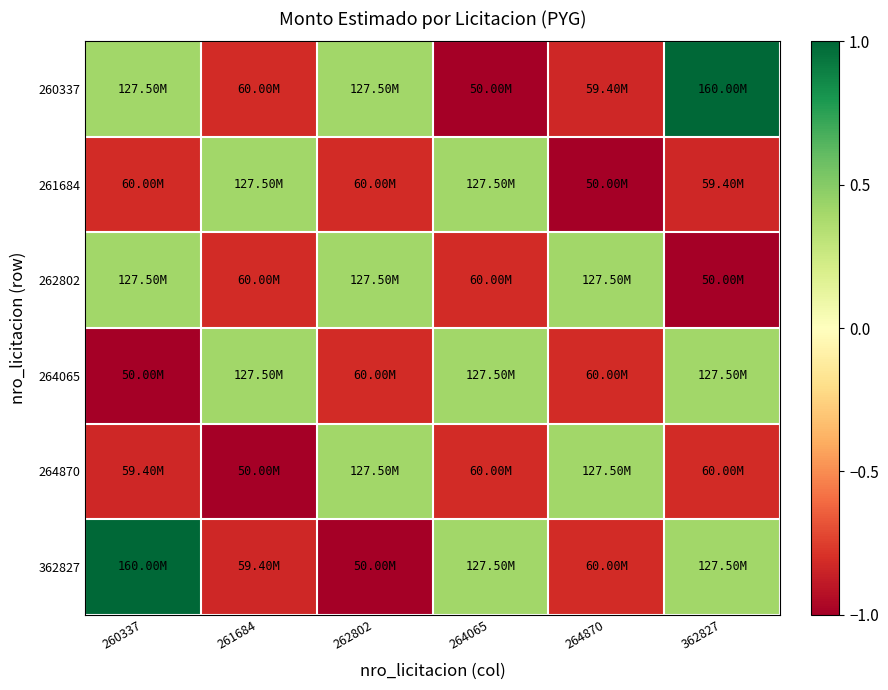

Between 261684 and 362827, which series saw the biggest shift?

260337